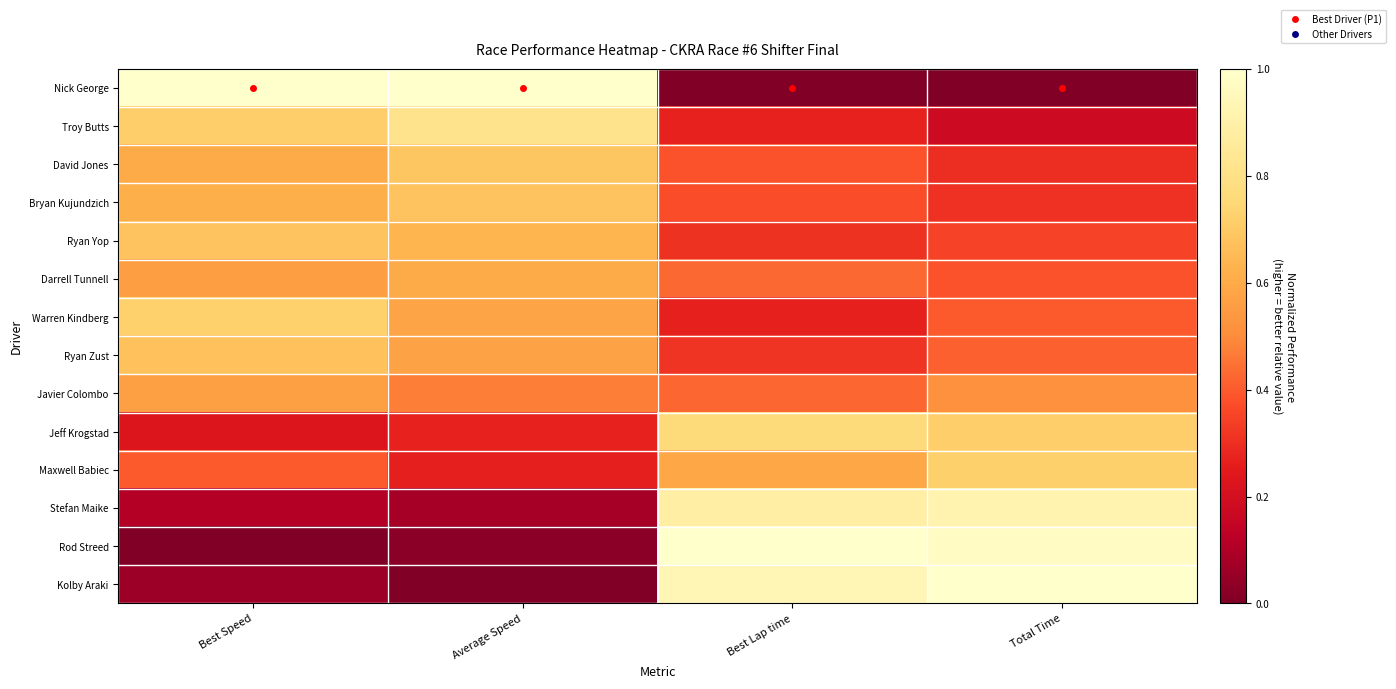

Which category has the lowest value across all series?

Best Lap time